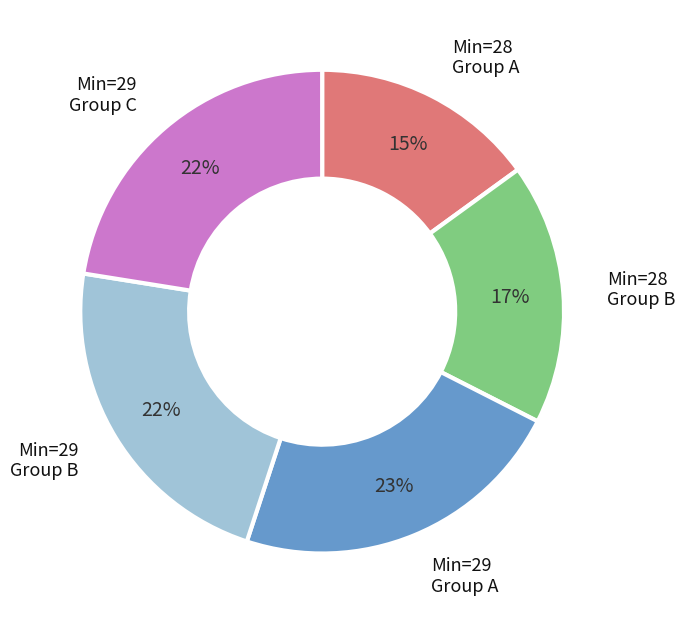

Does any single category account for the majority?

No